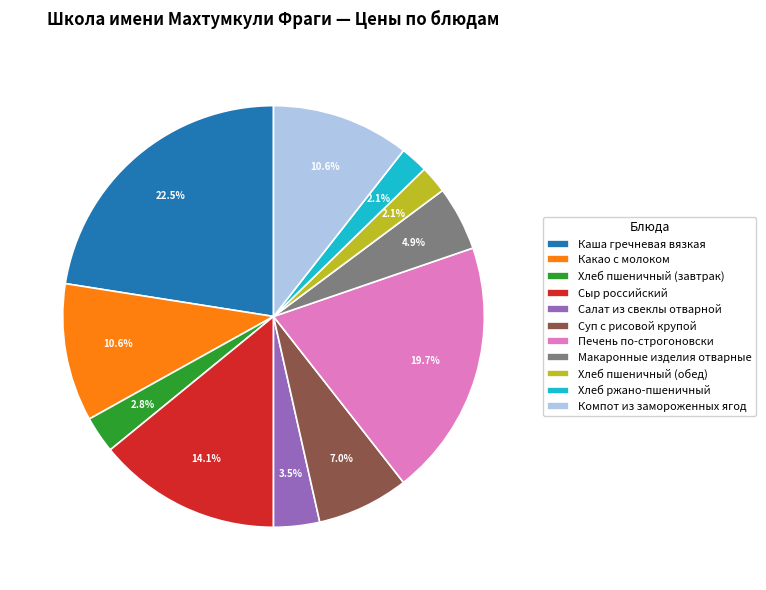

Do Хлеб пшеничный (завтрак) and Какао с молоком together represent more than half of the pie?

No